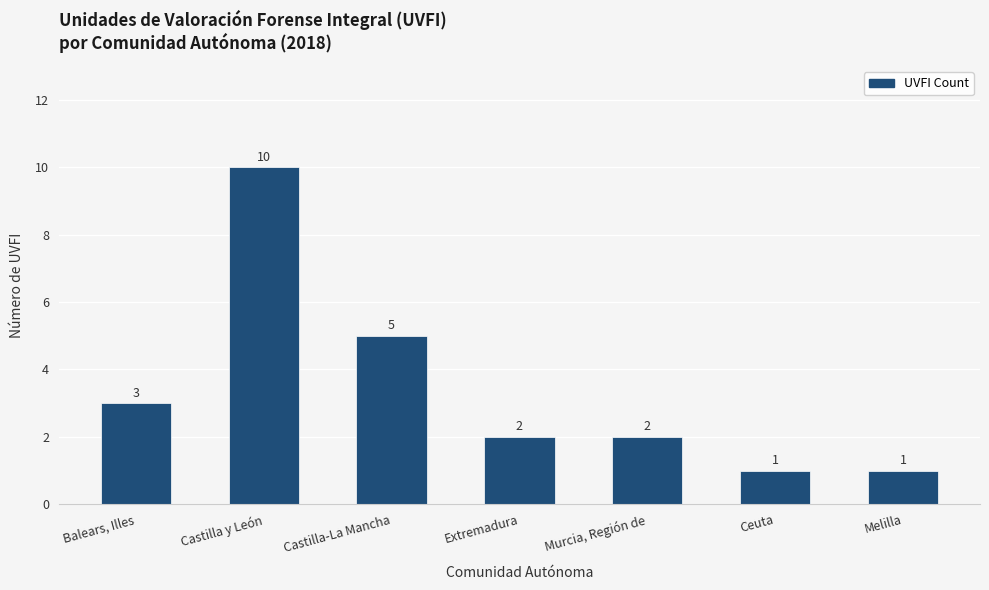

What is the average value?

3